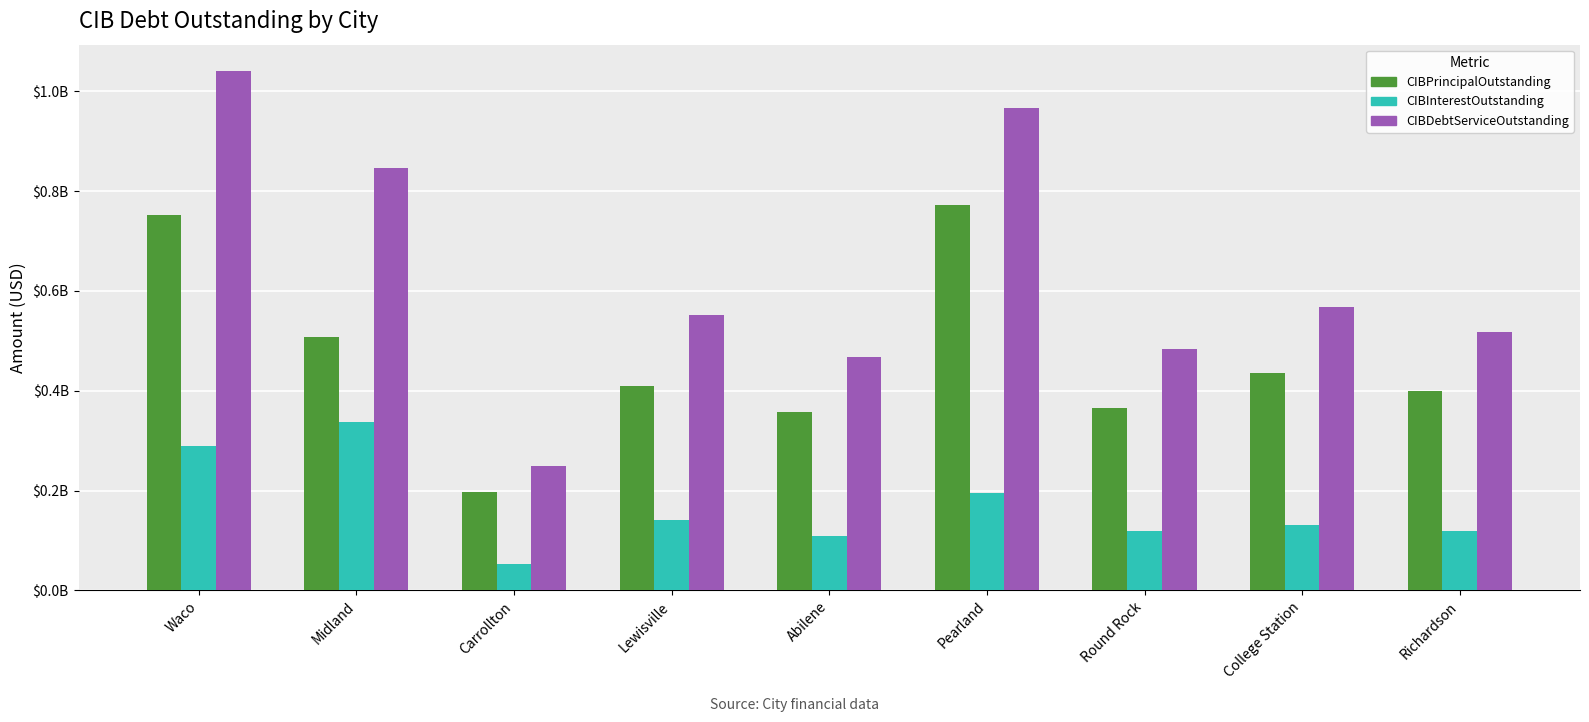

True or false: CIBDebtServiceOutstanding has a value of 250201432.6 at Carrollton.

True